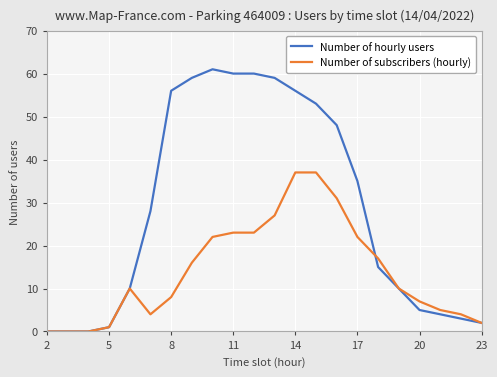

What is the highest value of the Number of subscribers (hourly) series?

37